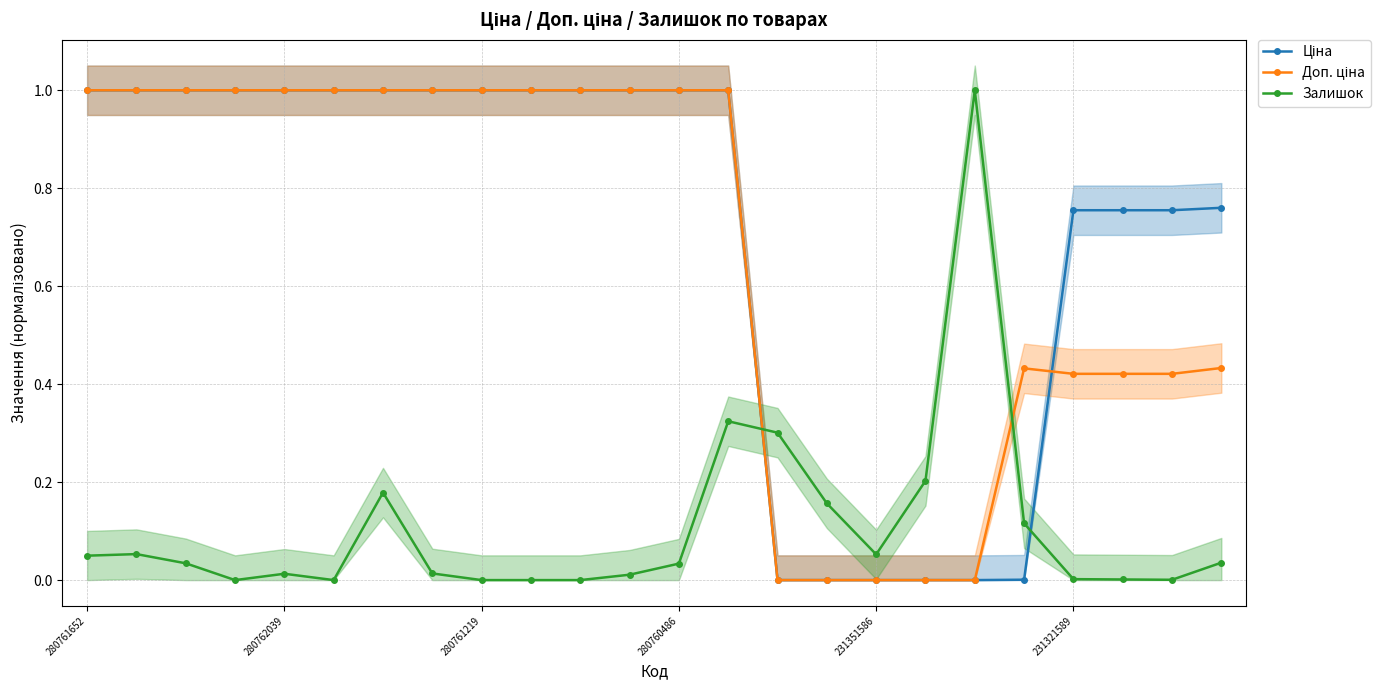

How many lines are shown in the chart?

3